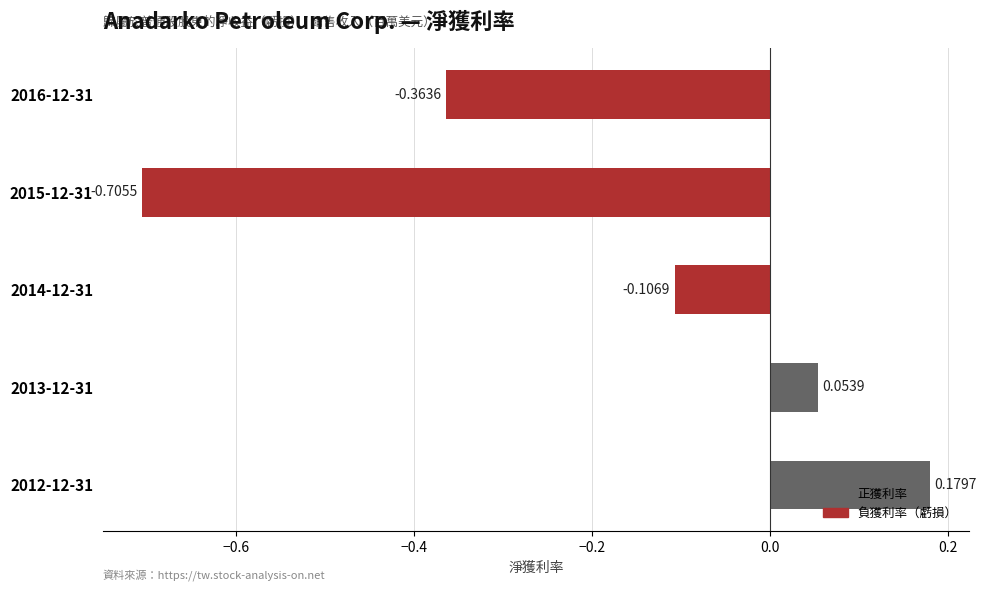

How many bars are there in total?

5